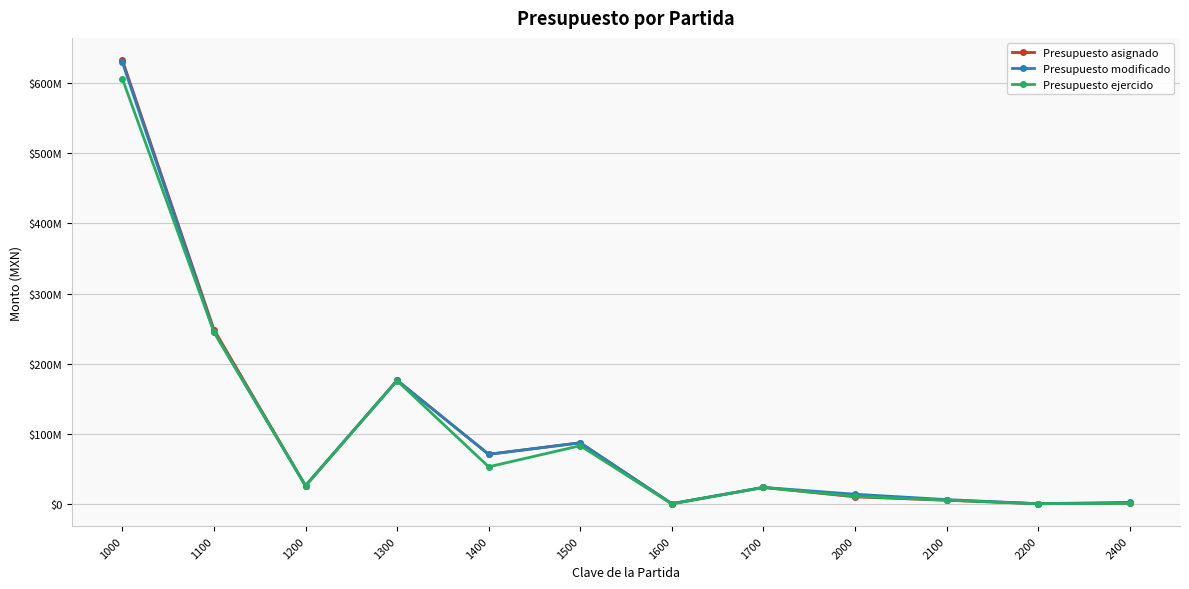

In Presupuesto ejercido, how many points are lower than both neighbors (excluding endpoints)?

4